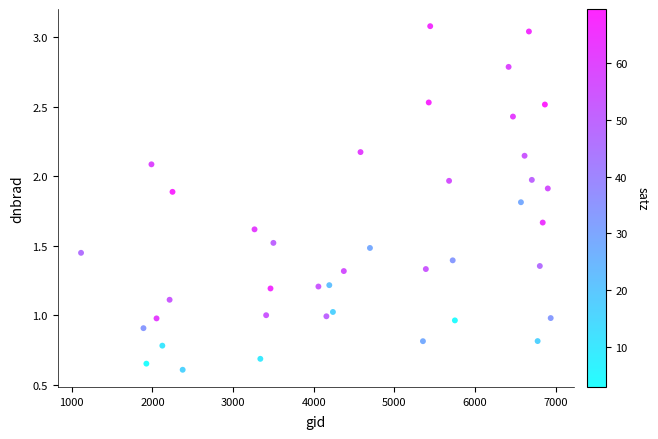

What is the range of X values (max minus min)?

5823.0